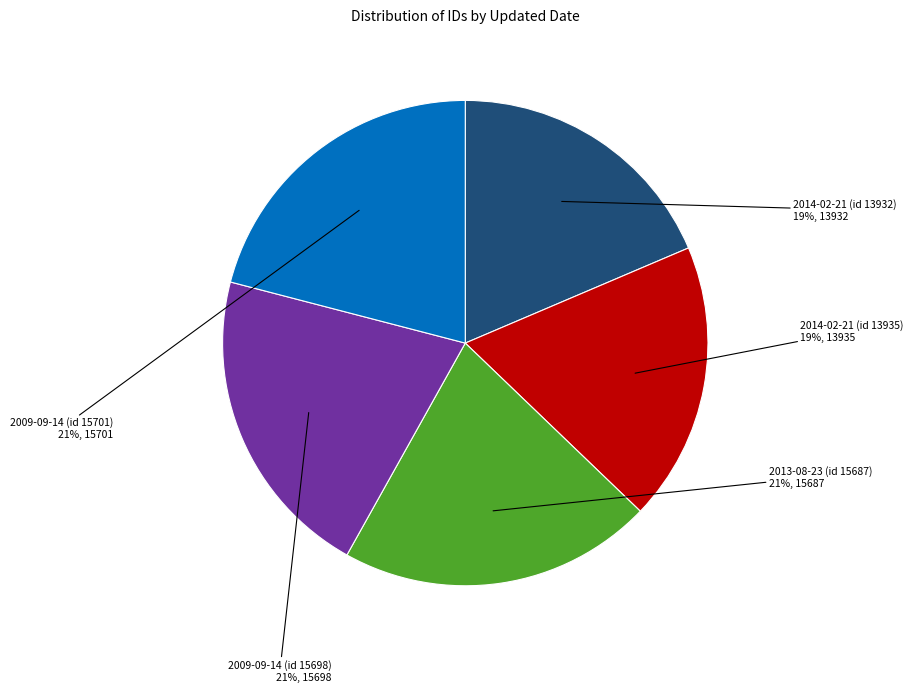

Count the number of slices in the pie.

5